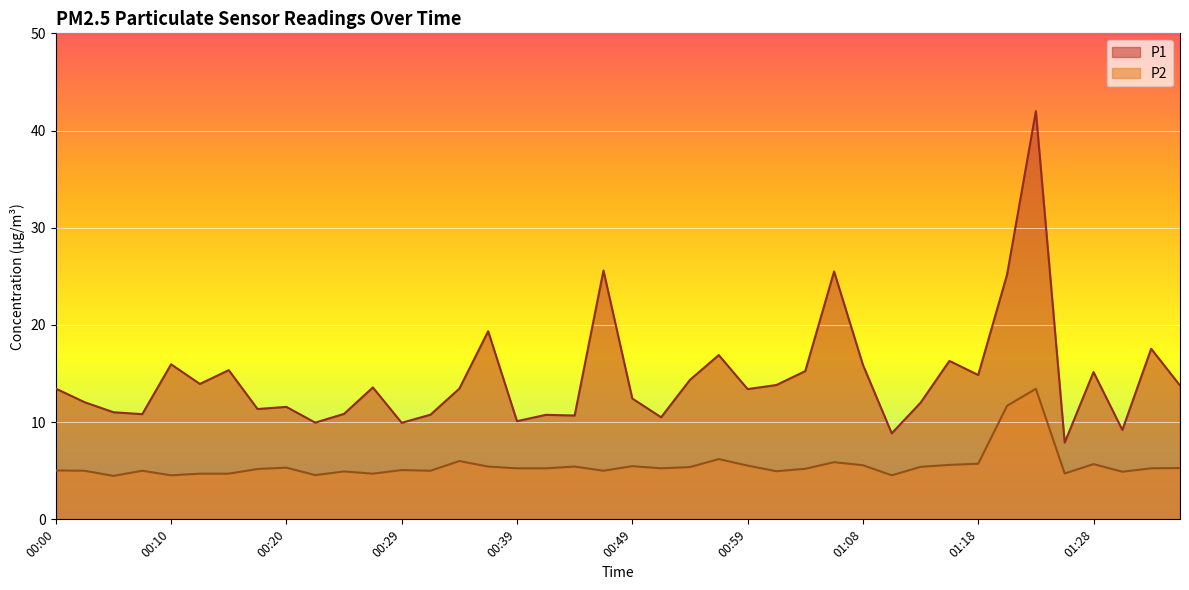

The P2 series shows 4.7 at 01:26. True or false?

True